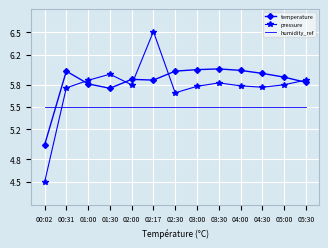

What position from the left is 02:17?

6